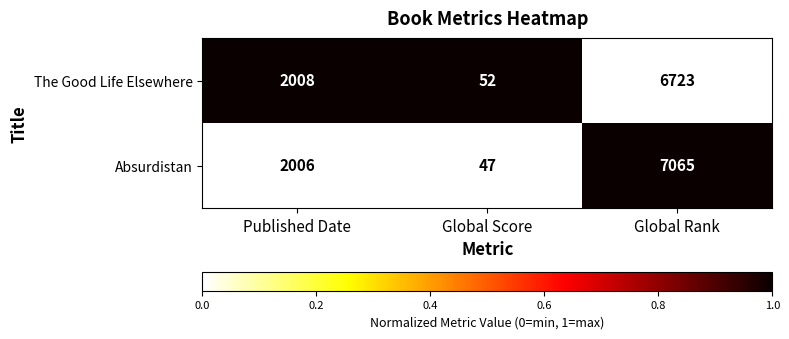

Reading left to right, extract all data points from this chart.

The Good Life Elsewhere: Published Date=2008	Global Score=52	Global Rank=6723
Absurdistan: Published Date=2006	Global Score=47	Global Rank=7065